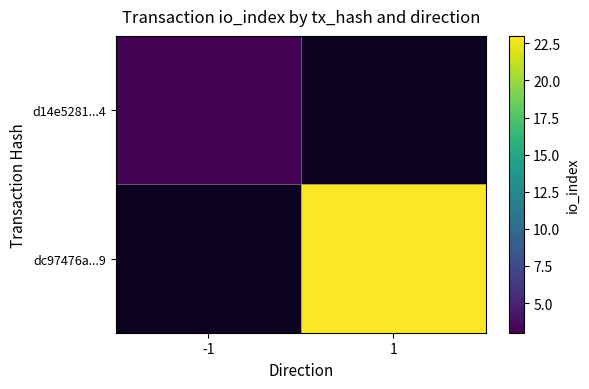

Is it true that d14e5281...4 equals 3.0 at -1?

True